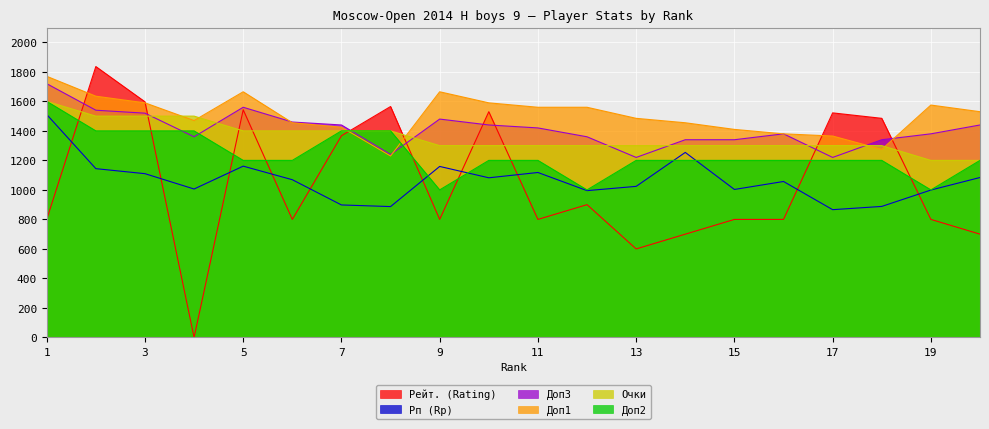

What is the value of the Рп (Rp) point at the 17th from the left?

866